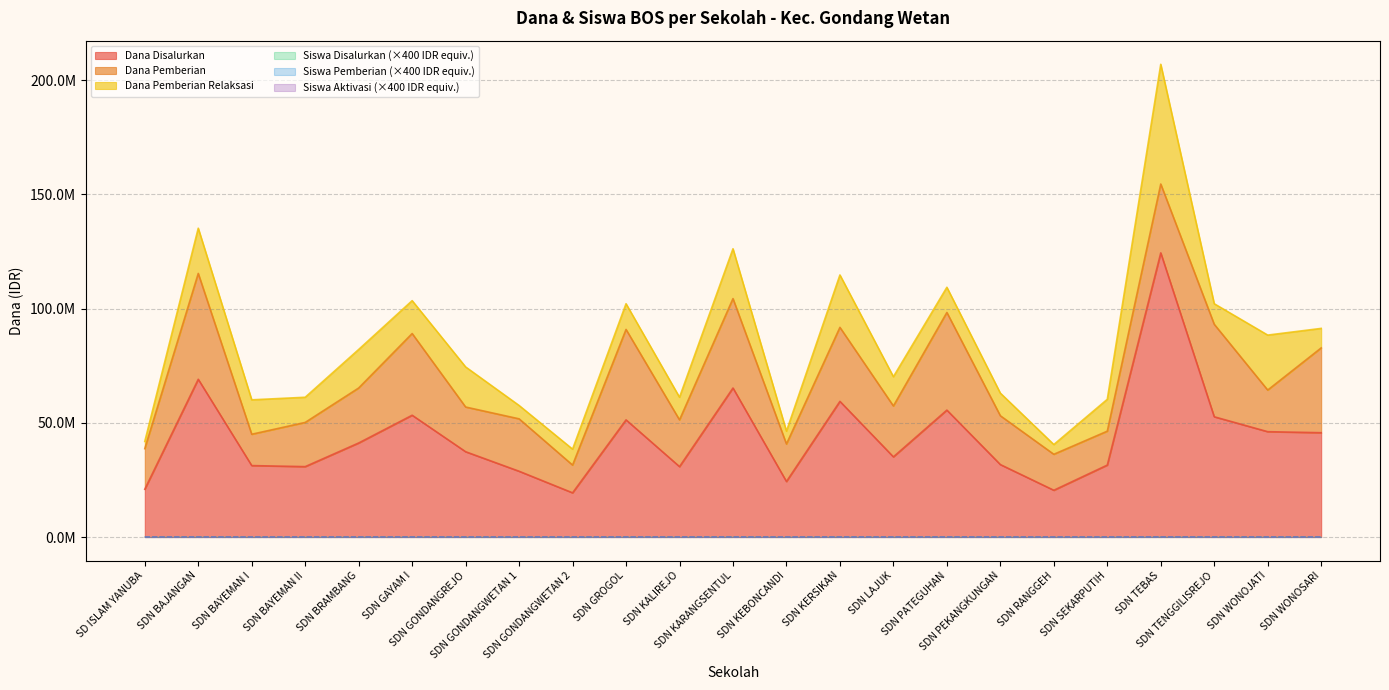

True or false: Siswa Aktivasi and Dana Disalurkan cross at least once.

False